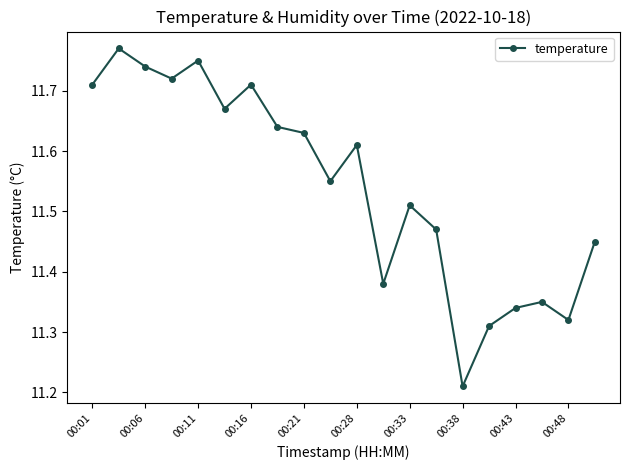

Count the values in the range 11 to 12.

20